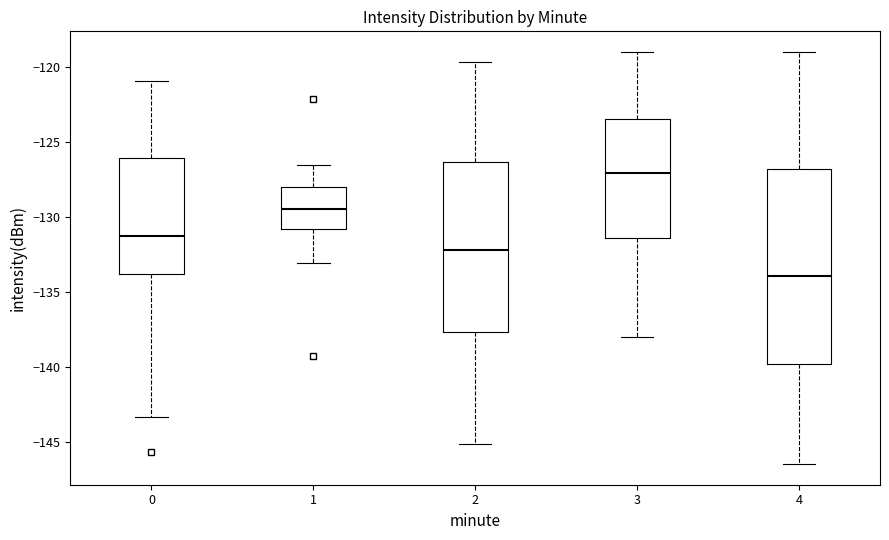

Reading left to right, read every box against the y-axis: the position of its median line, the range the box covers, and the ends of its whiskers. The values are not printed on the chart, so give them approximately, as read against the axis.

0: median -131.5, box -134.0 to -126.0, whiskers -143.5 to -121.0
1: median -129.5, box -131.0 to -128.0, whiskers -133.0 to -126.5
2: median -132.0, box -137.5 to -126.5, whiskers -145.0 to -119.5
3: median -127.0, box -131.5 to -123.5, whiskers -138.0 to -119.0
4: median -134.0, box -140.0 to -127.0, whiskers -146.5 to -119.0